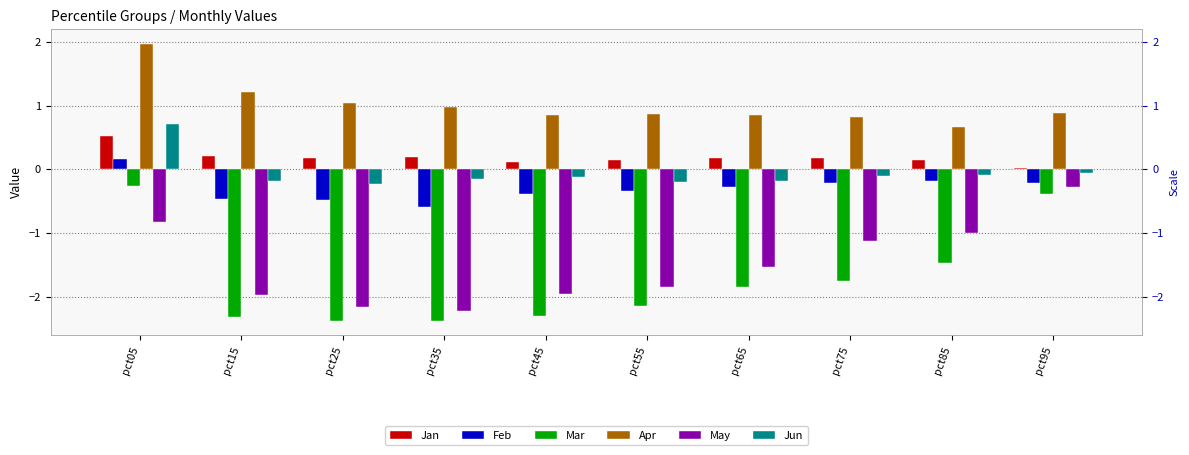

Where does the Mar series first go above -1?

pct05